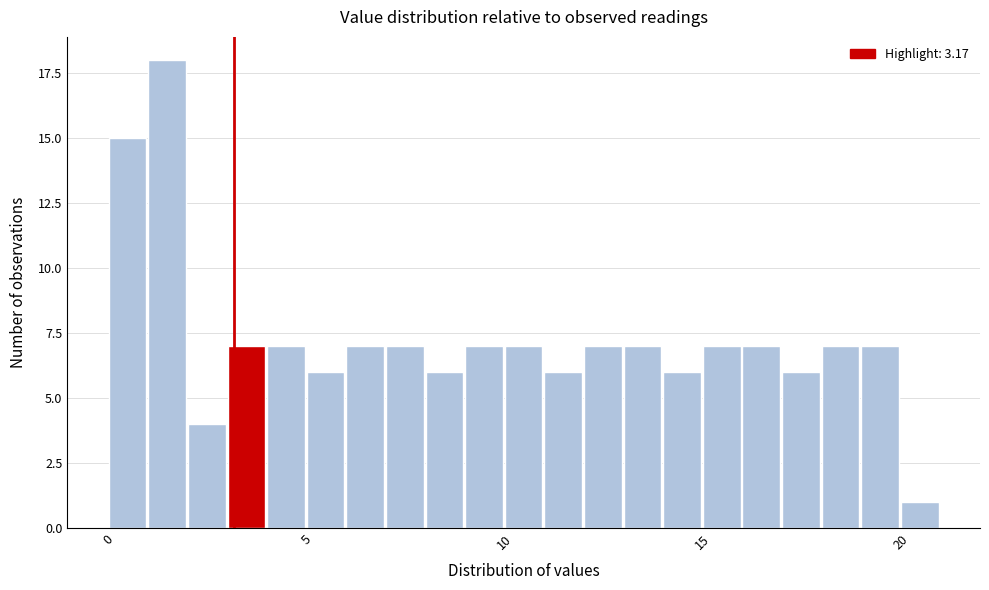

Read against the x-axis, roughly where is the centre of the tallest bar?

1.5